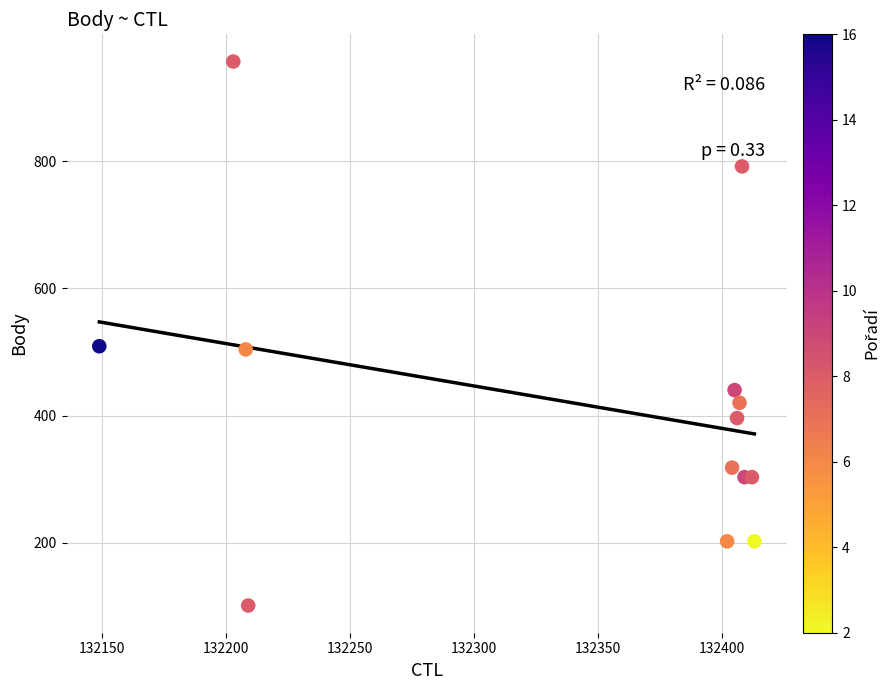

What is the range of X values (max minus min)?

264